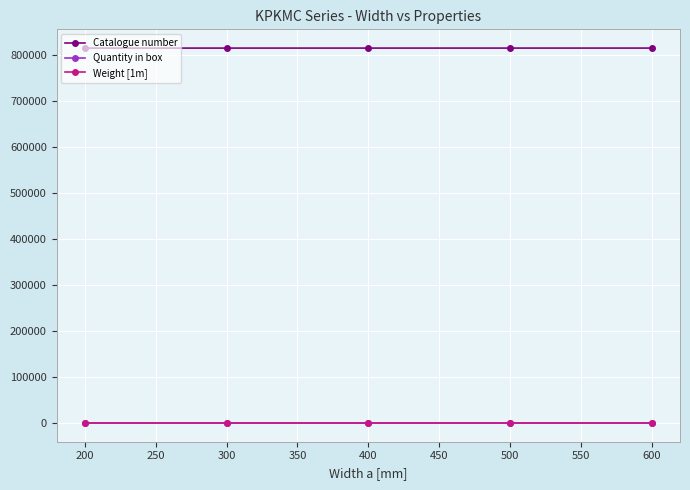

What is the highest value of the Catalogue number series?

814060